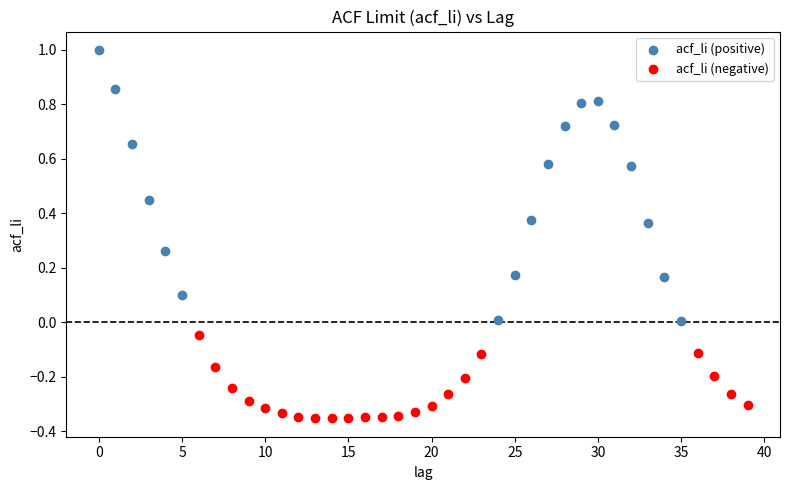

Which series reaches the maximum Y coordinate?

acf_li (positive)